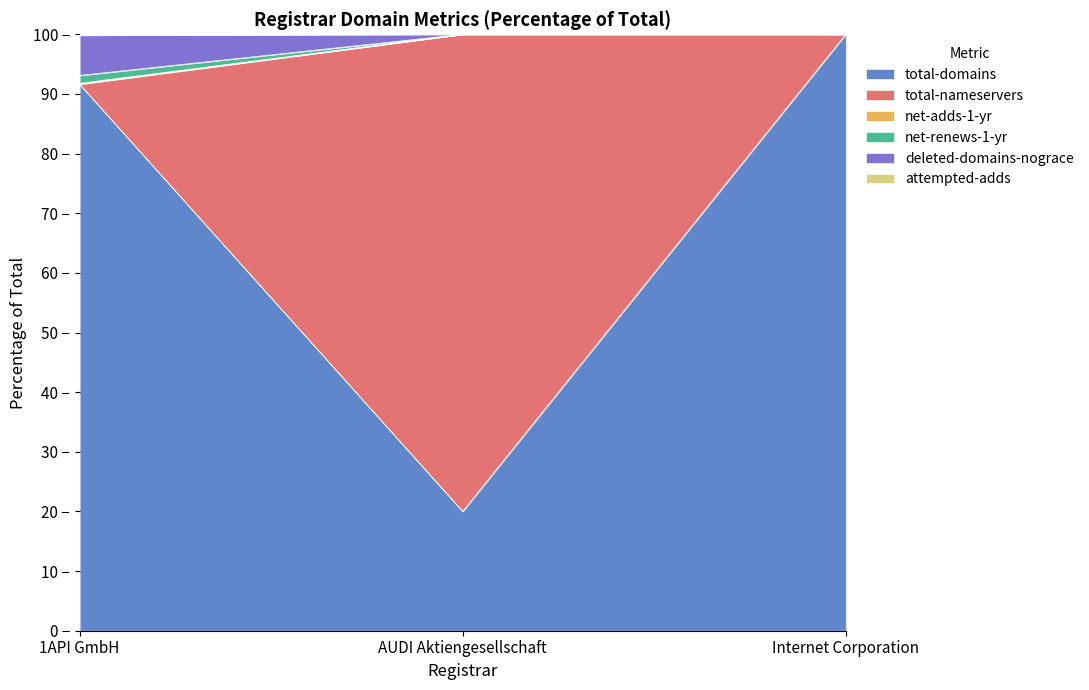

Count the total-nameservers values in the range 20 to 100.

3